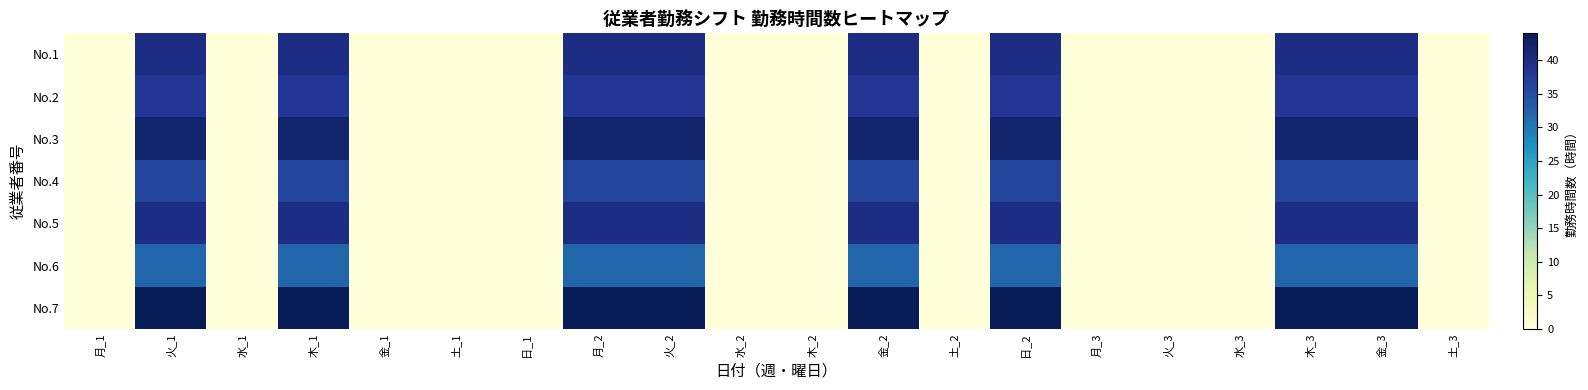

At 火_2, list the series in order from largest to smallest.

No.7, No.3, No.1, No.5, No.2, No.4, No.6